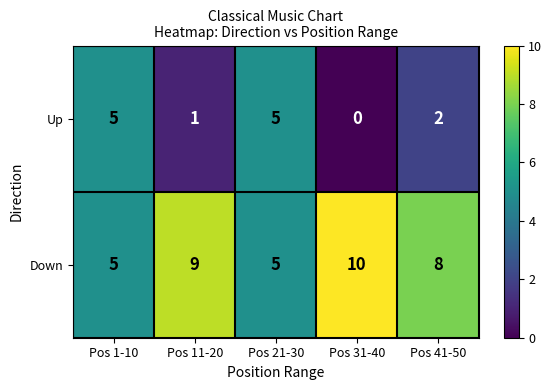

Where is Down nearest to the value 7?

Pos 41-50